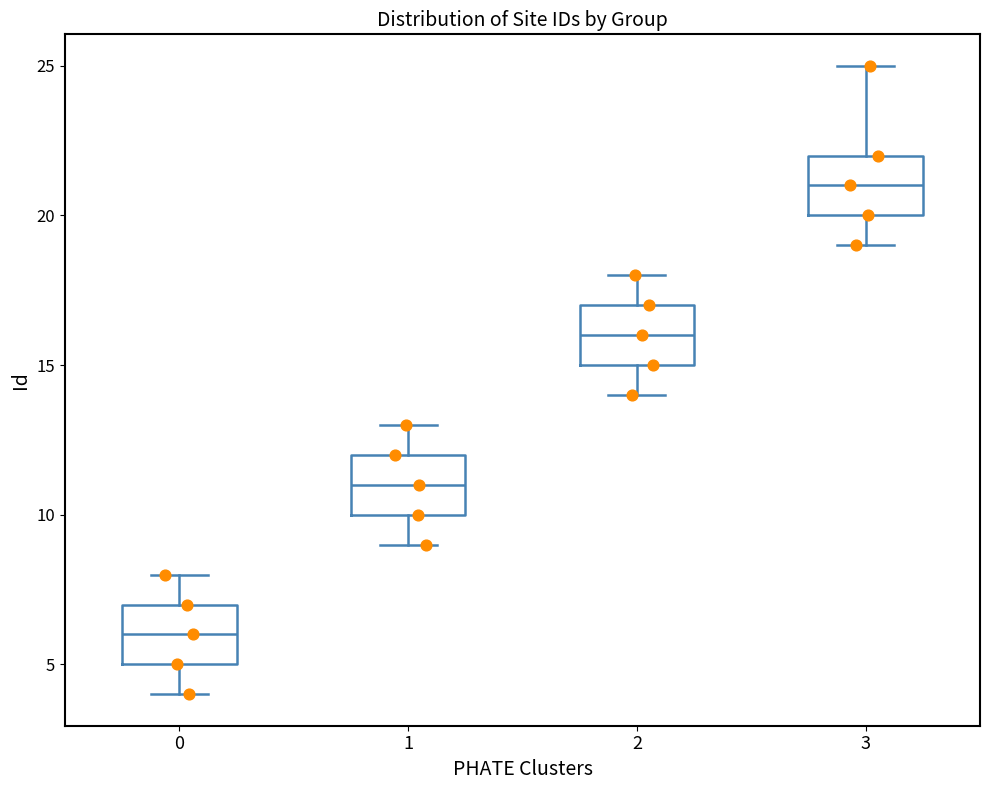

Where does the median line of the box at x = 1 sit on the y-axis? The values are not printed on the chart, so give them approximately, as read against the axis.

11